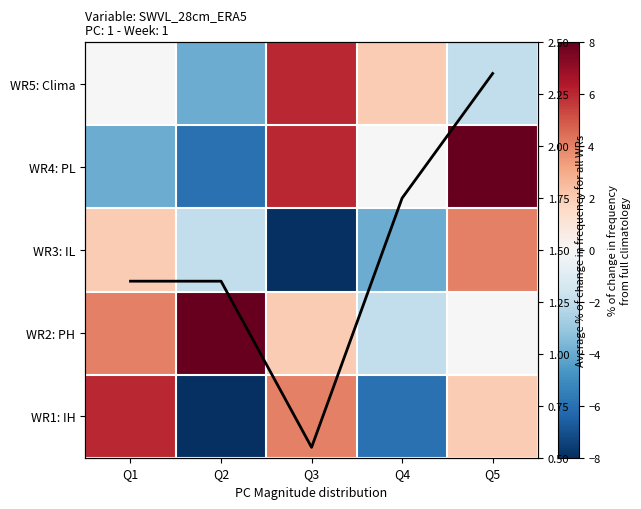

The value of Line at Q5 is 4.2. True or false?

False